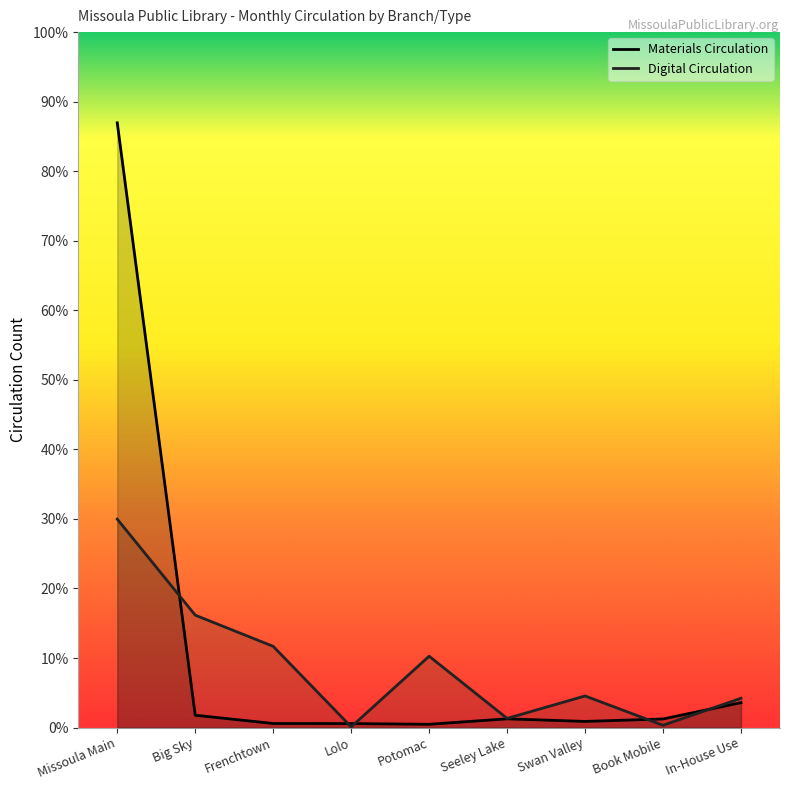

What is the value of the Materials Circulation point at the 5th from the left?

207